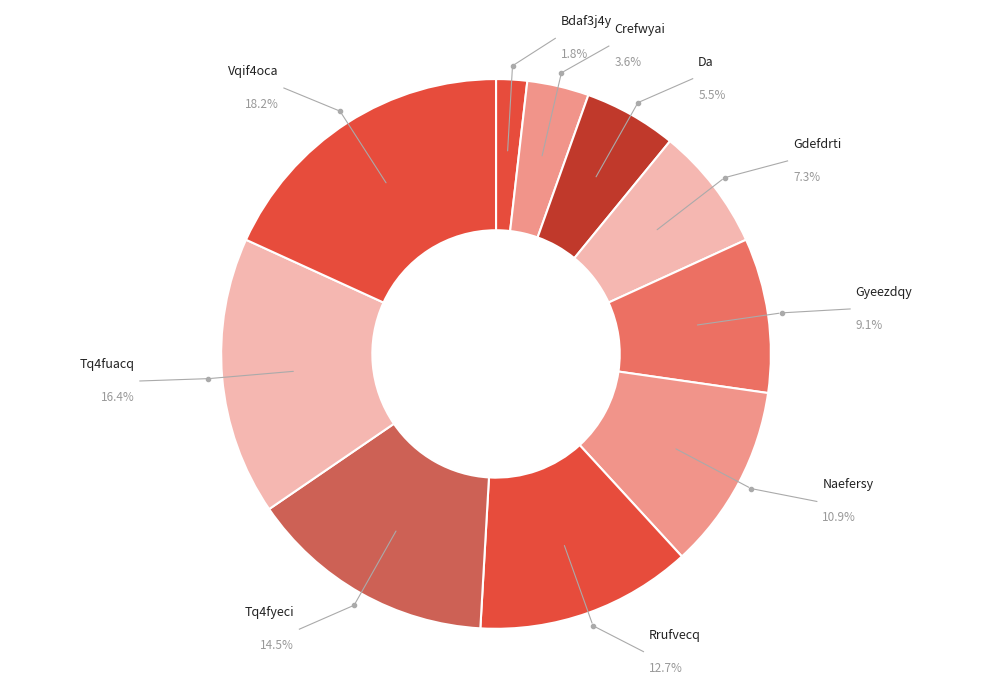

To the nearest percent, what is the difference between the Bdaf3j4y Aaqf354a and Rrufvecq Kxefld2a slice percentages?

11%